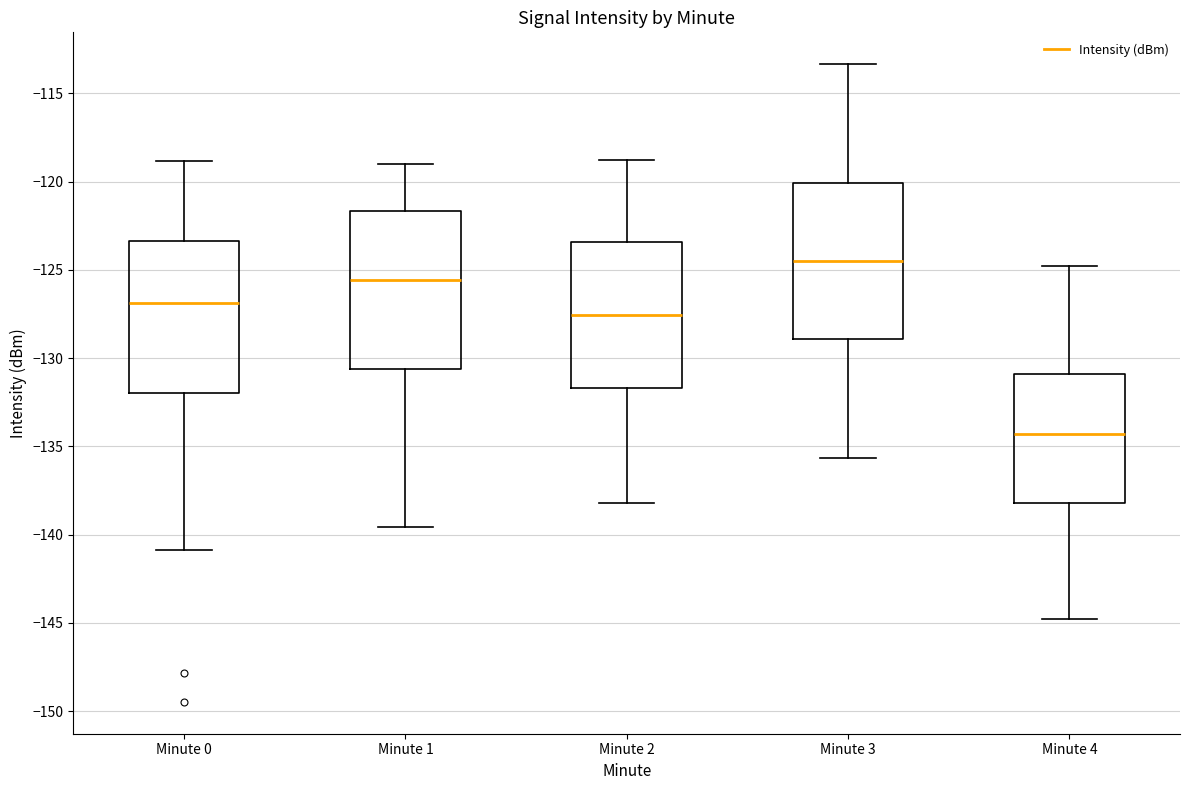

Where does the upper whisker of the box for Minute 1 end on the y-axis? The values are not printed on the chart, so give them approximately, as read against the axis.

-119.0